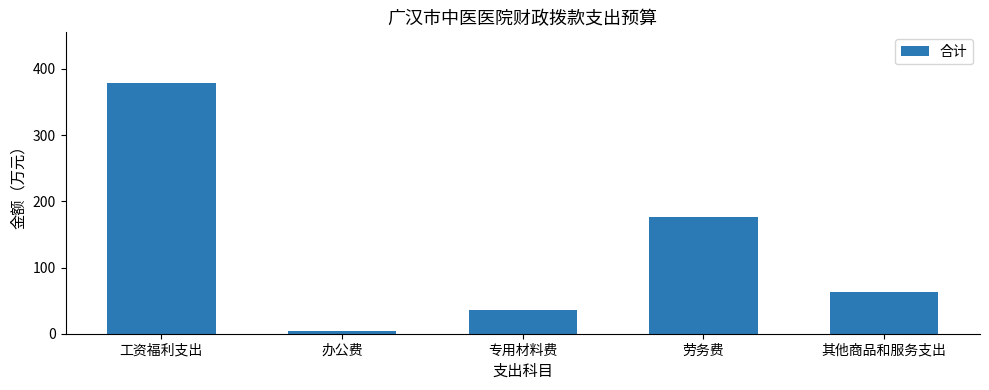

What is the change in value from 办公费 to 专用材料费?

+32.4